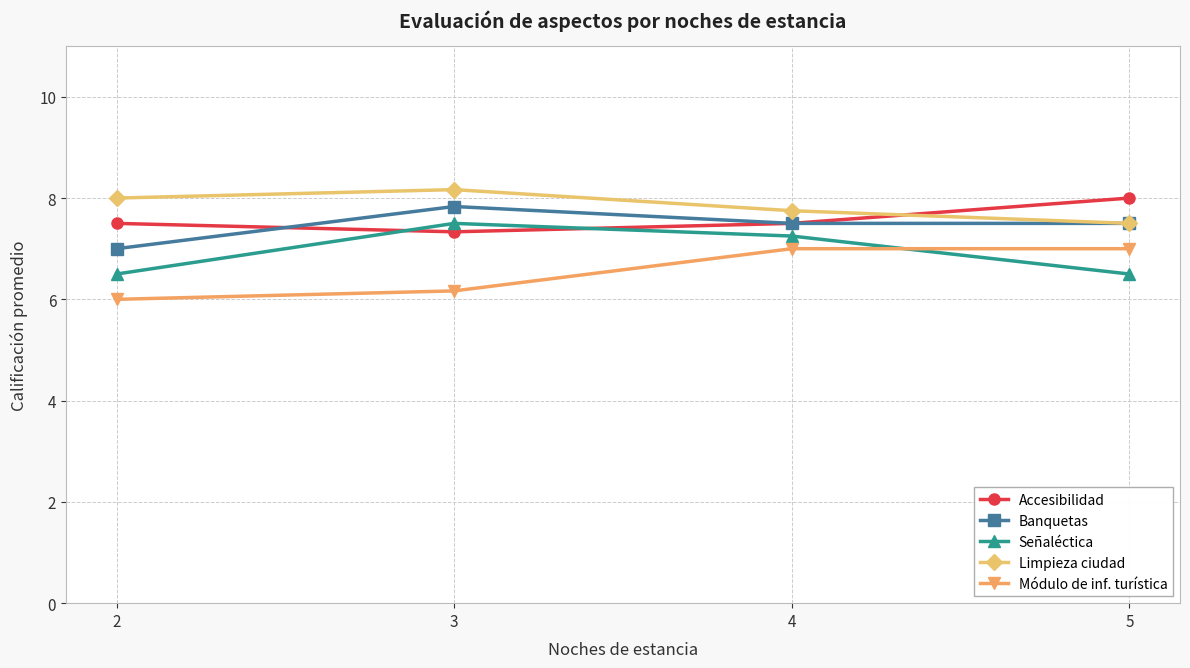

Read the Señaléctica value at 2.

6.5